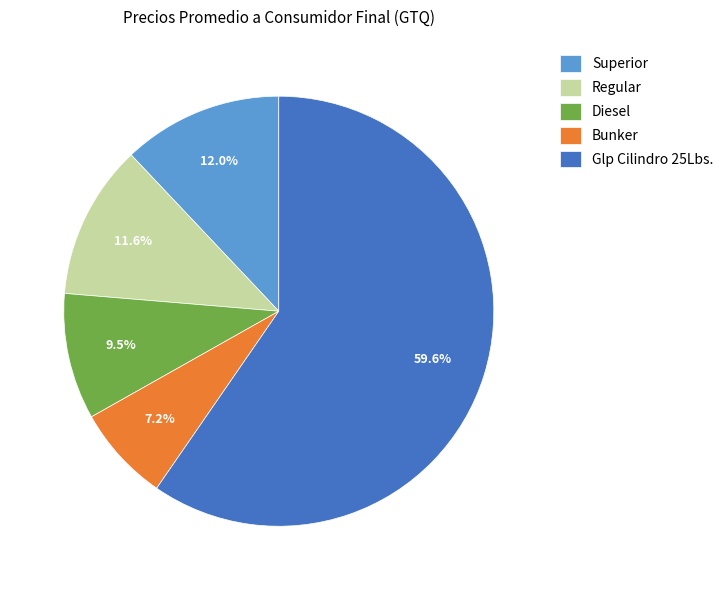

Does any single category account for the majority?

Yes